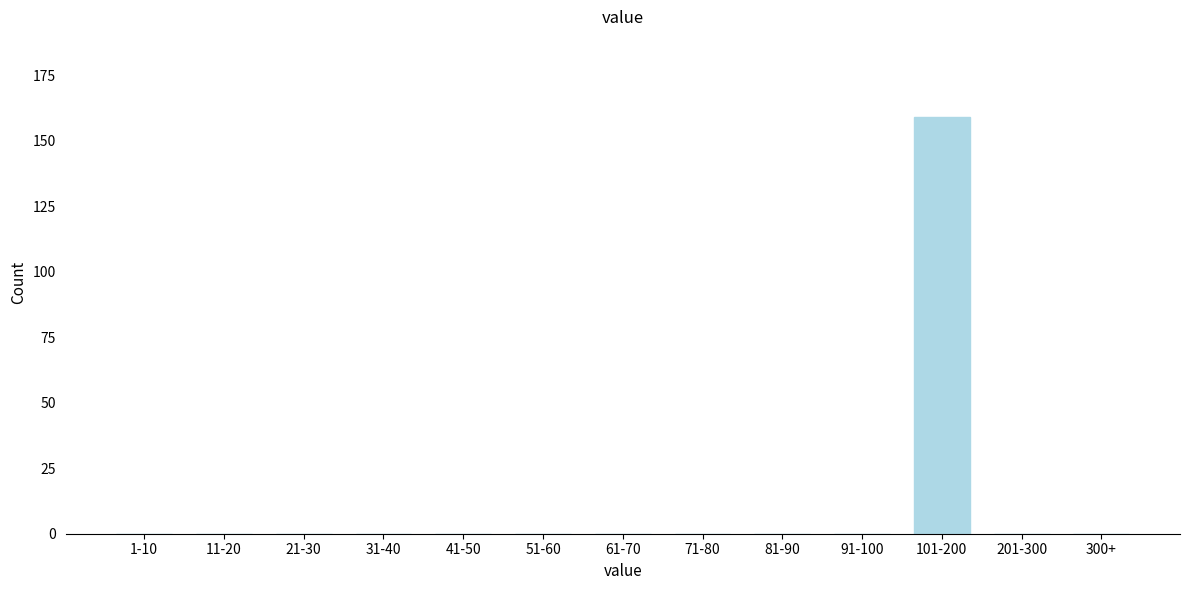

Reading left to right, transcribe all the data shown in this chart.

1-10=0	11-20=0	21-30=0	31-40=0	41-50=0	51-60=0	61-70=0	71-80=0	81-90=0	91-100=0	101-200=159	201-300=0	300+=0